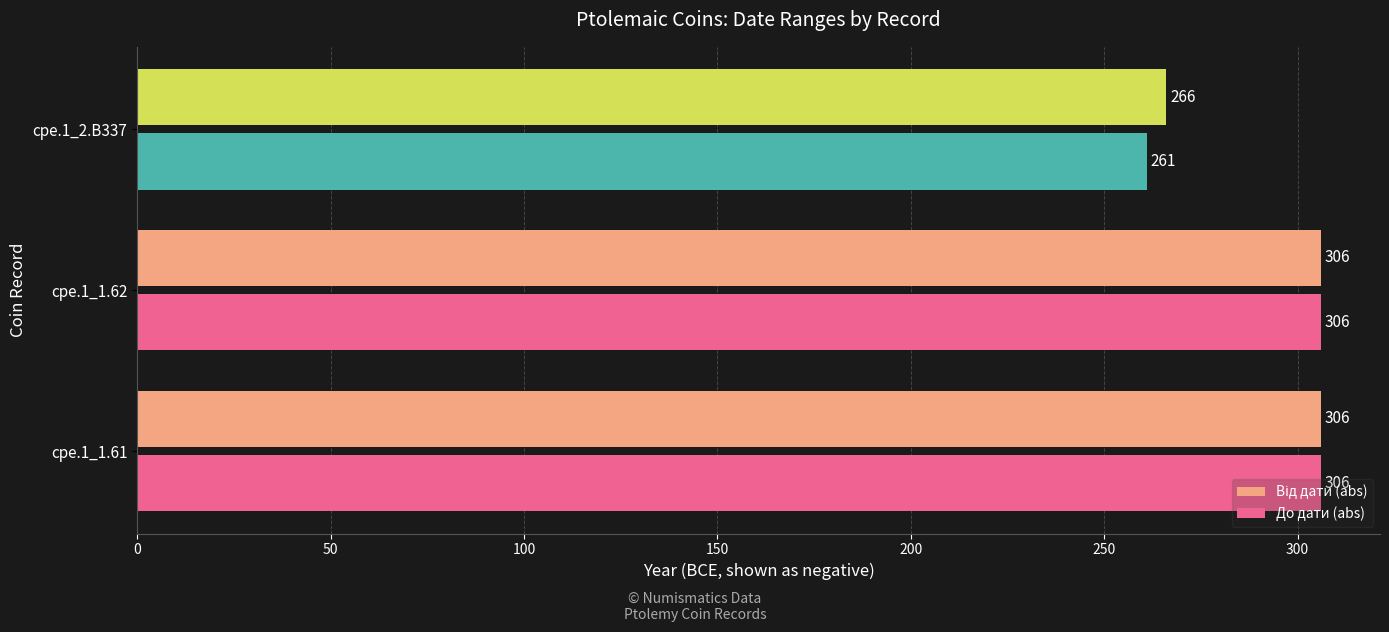

Which category has the lowest value in the До дати (abs) series?

cpe.1_2.B337